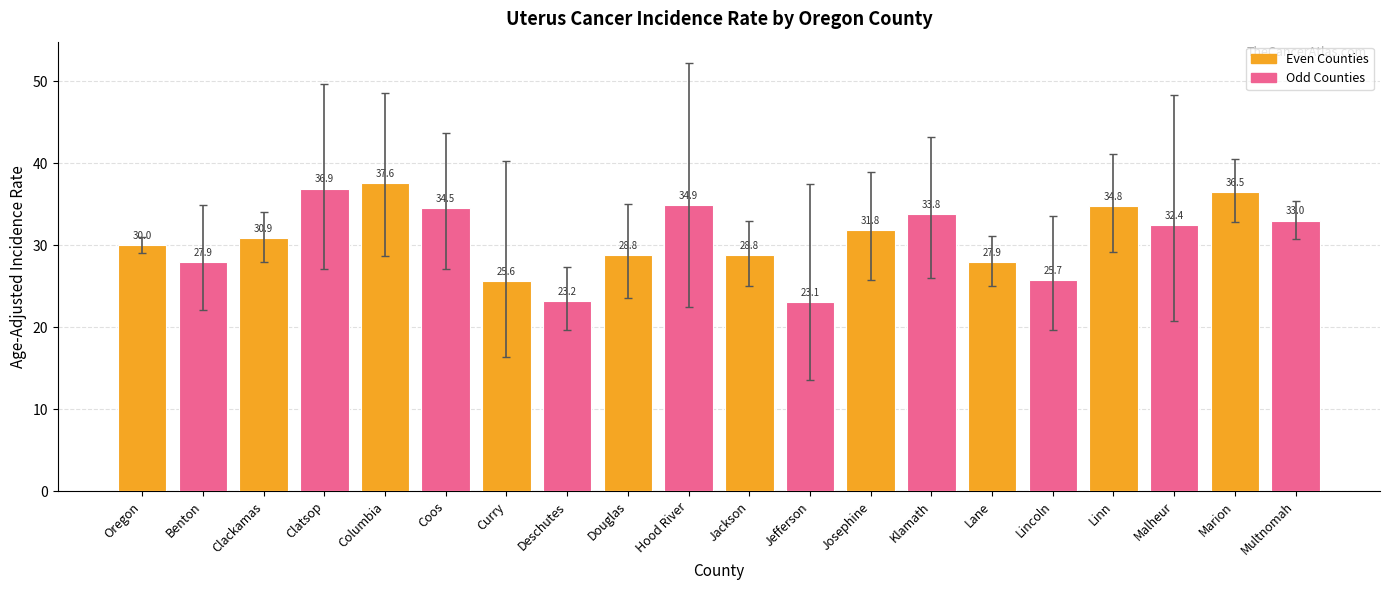

Which category has the lowest value across all series?

Jefferson